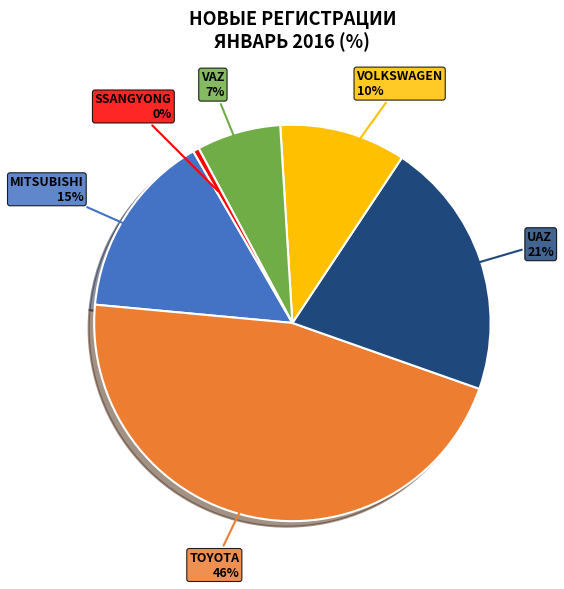

Rank the categories by value from highest to lowest.

TOYOTA, UAZ, MITSUBISHI, VOLKSWAGEN, VAZ, SSANGYONG